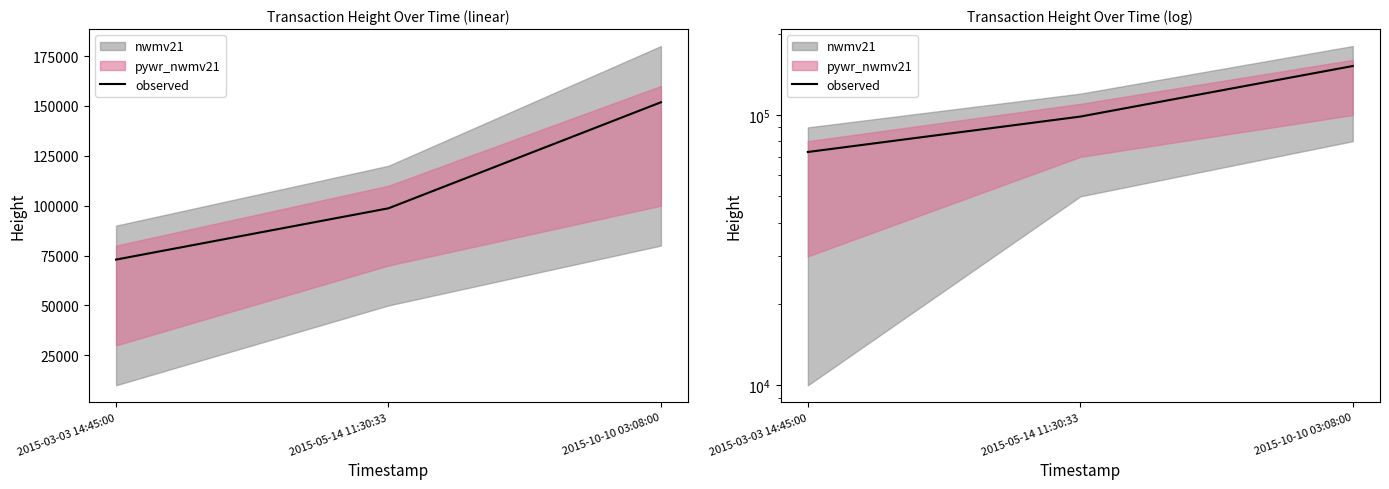

How many values are between 72981 and 151819?

3